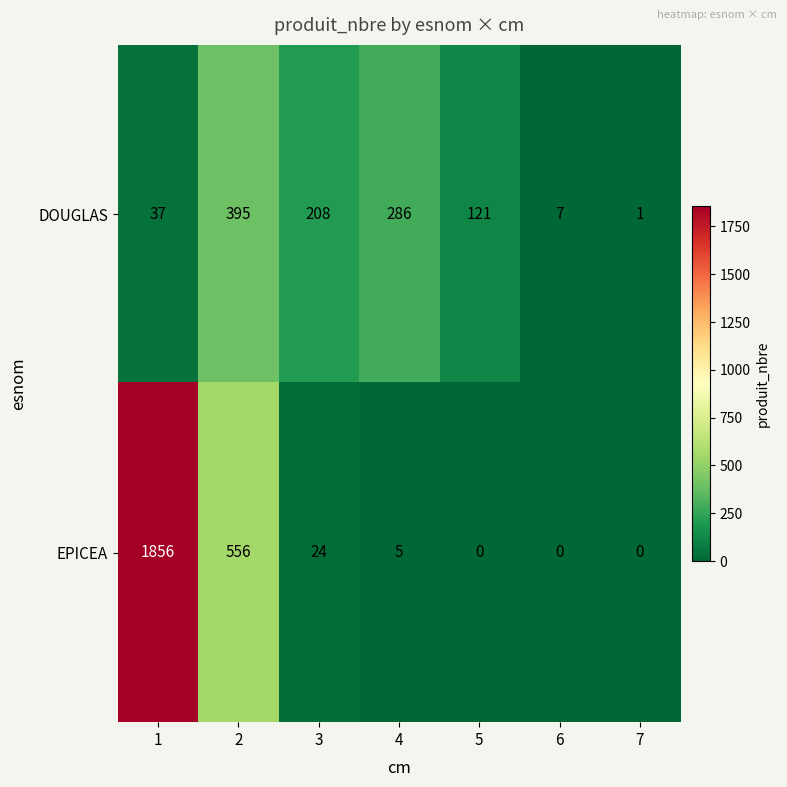

Which series has the largest total across all categories?

EPICEA